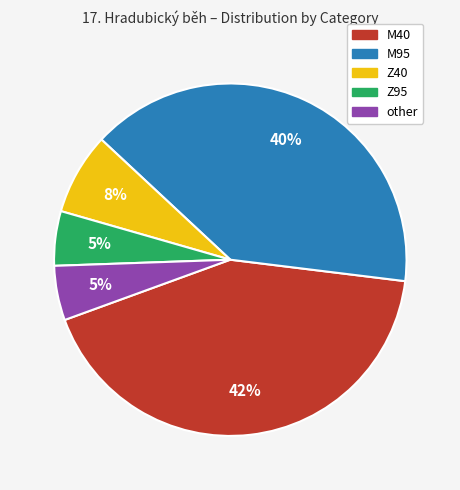

Approximately how many times larger is the value at M95 compared to Z95?

8.0